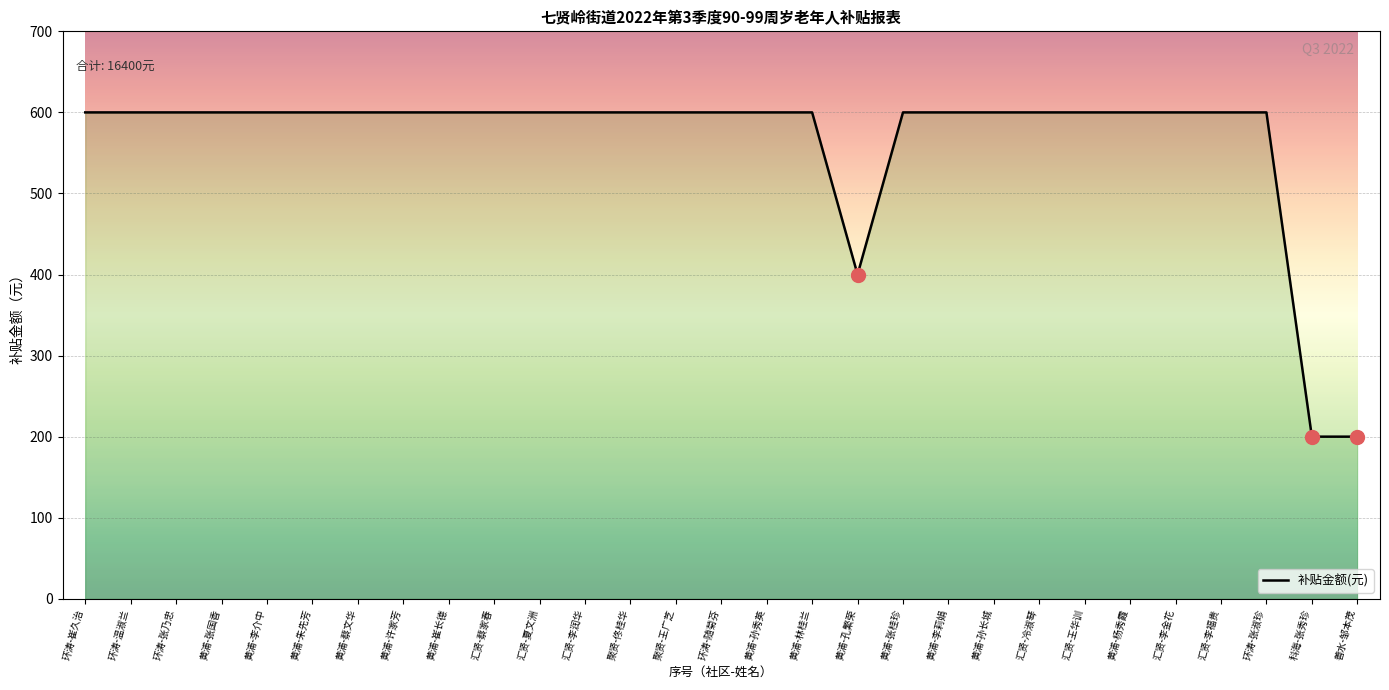

The chart shows a value of 380 at 黄浦-蔡文华. True or false?

False